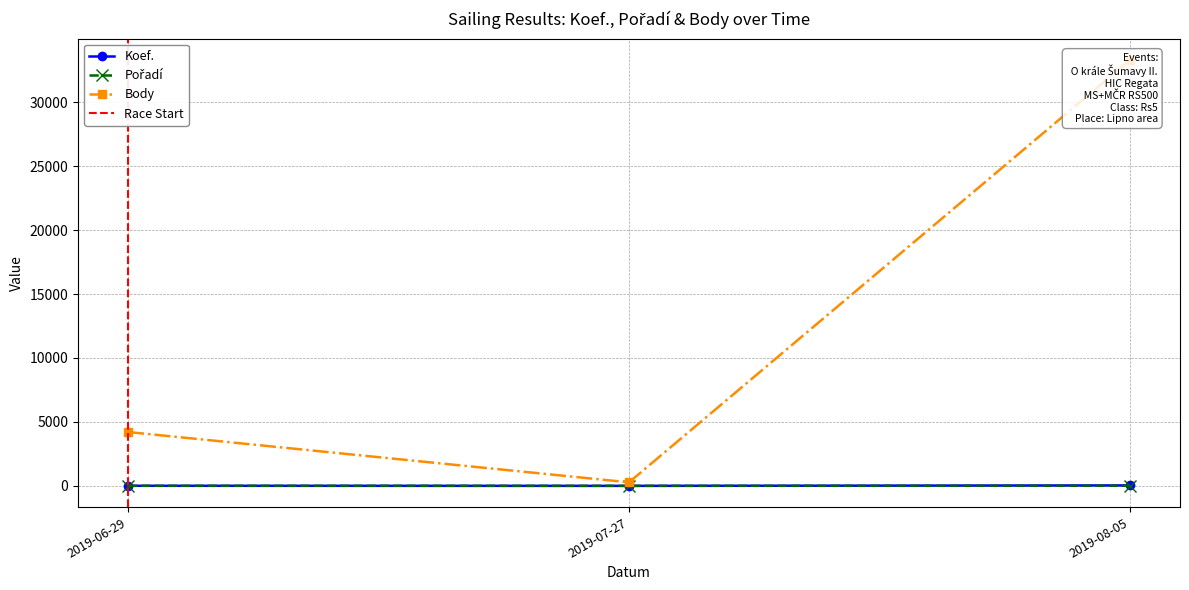

What is the difference between the Pořadí values at 2019-07-27 and 2019-08-05?

7